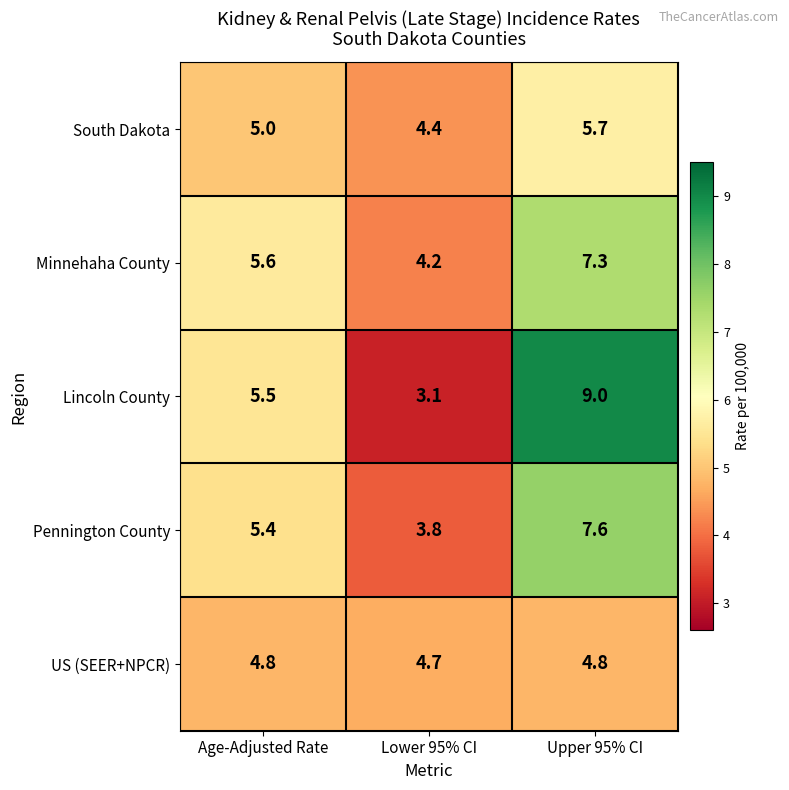

Is the value of Lincoln County at Age-Adjusted Rate greater than the value of Minnehaha County at Lower 95% CI?

Yes